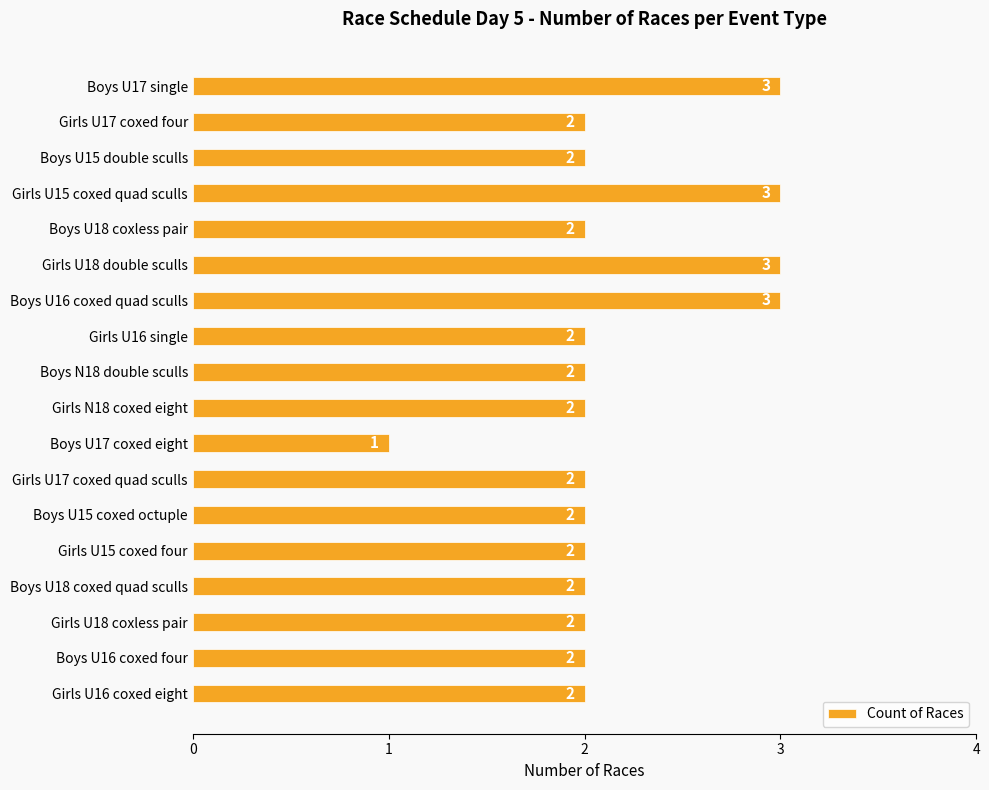

The value at Boys U17 coxed eight is 2. True or false?

False